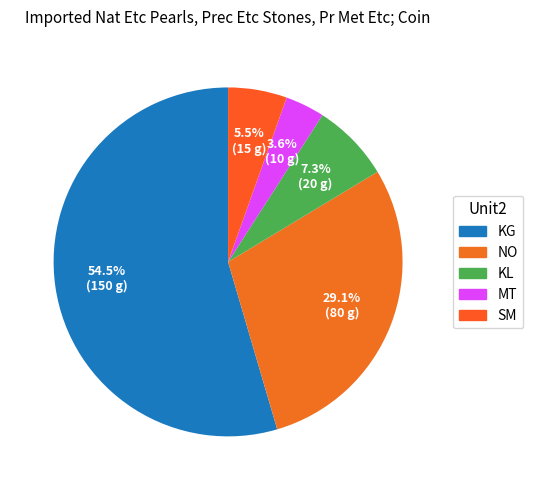

What is the total percentage of KL and NO?

36.4%